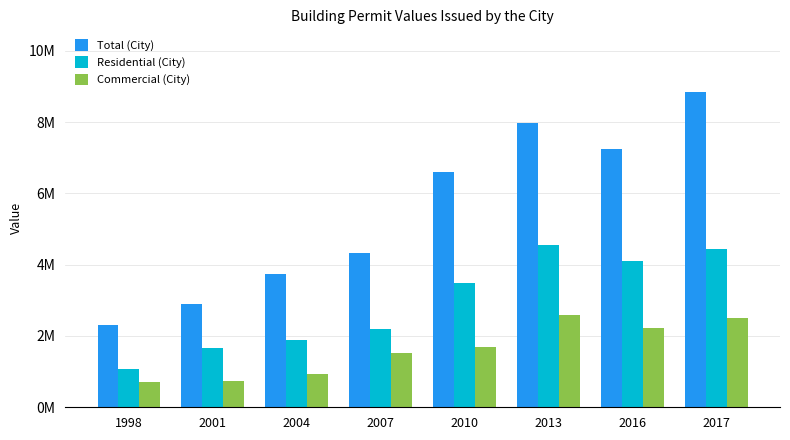

What are all the series names shown in the legend?

Total (City), Residential (City), Commercial (City)